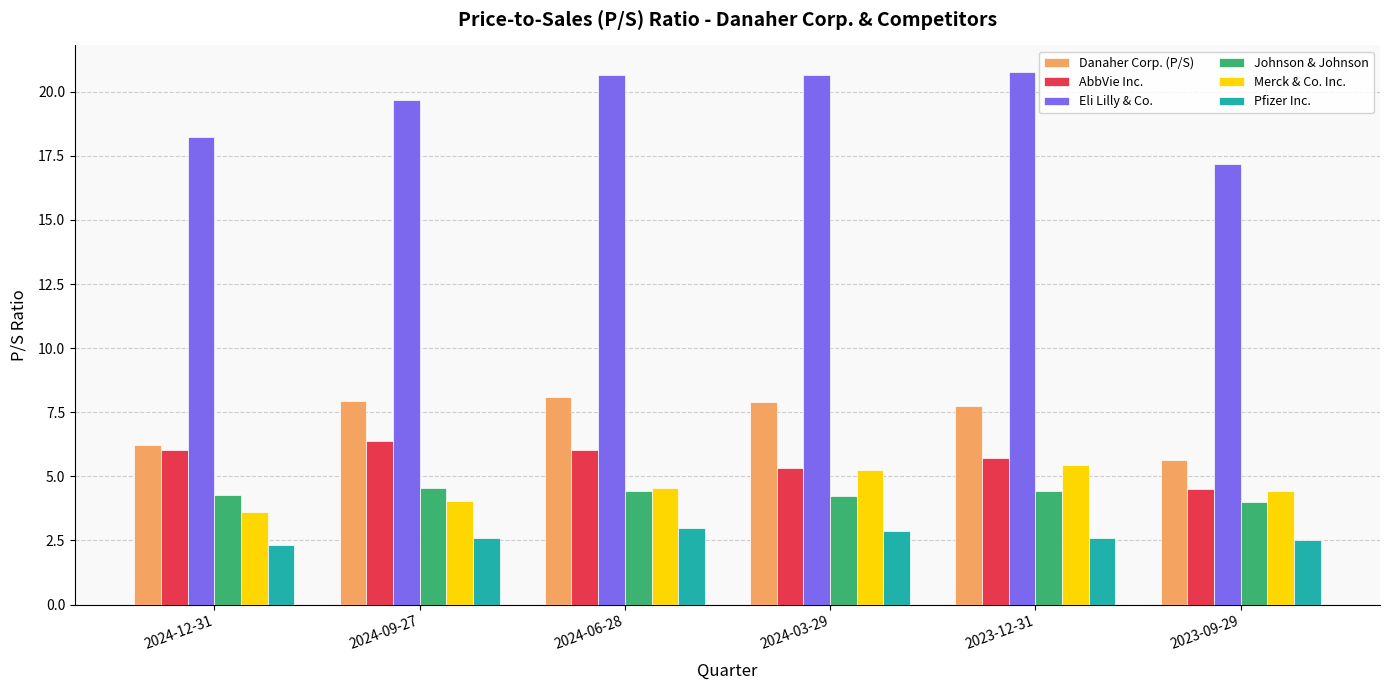

At how many categories does at least one series exceed 5?

6